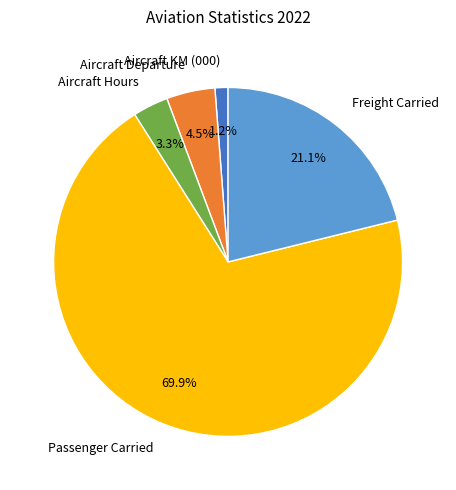

Rank the categories by value from lowest to highest.

Aircraft KM (000), Aircraft Hours, Aircraft Departure, Freight Carried, Passenger Carried